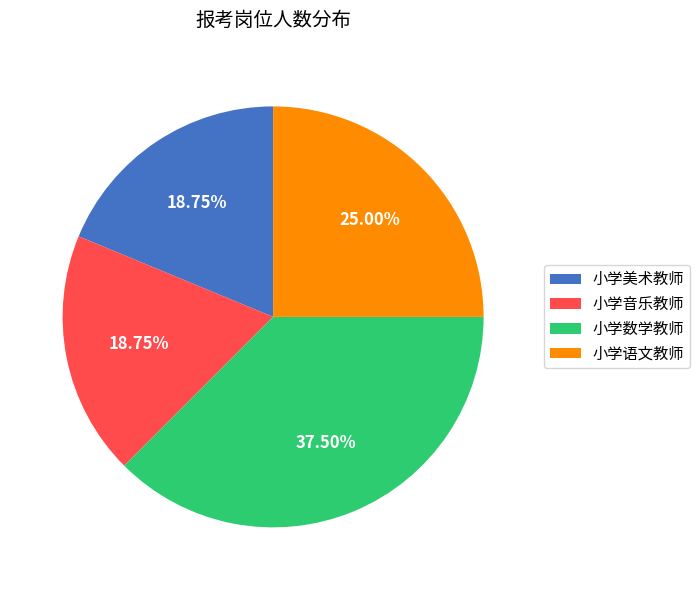

To the nearest percent, what is the difference between the 小学语文教师 and 小学数学教师 slice percentages?

12%